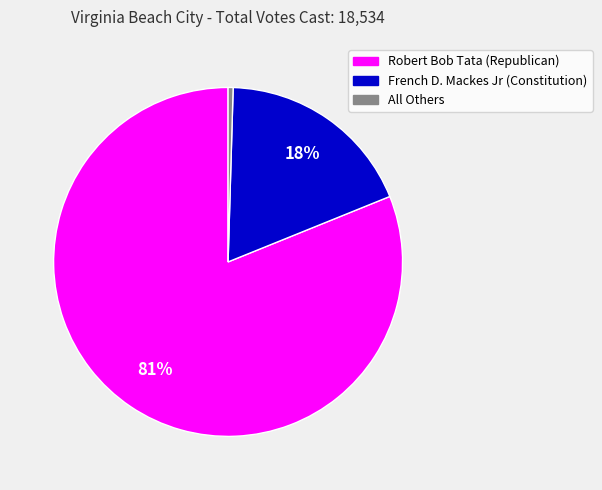

Is the sum of French D. Mackes Jr (Constitution) and Robert Bob Tata (Republican) greater than half?

Yes